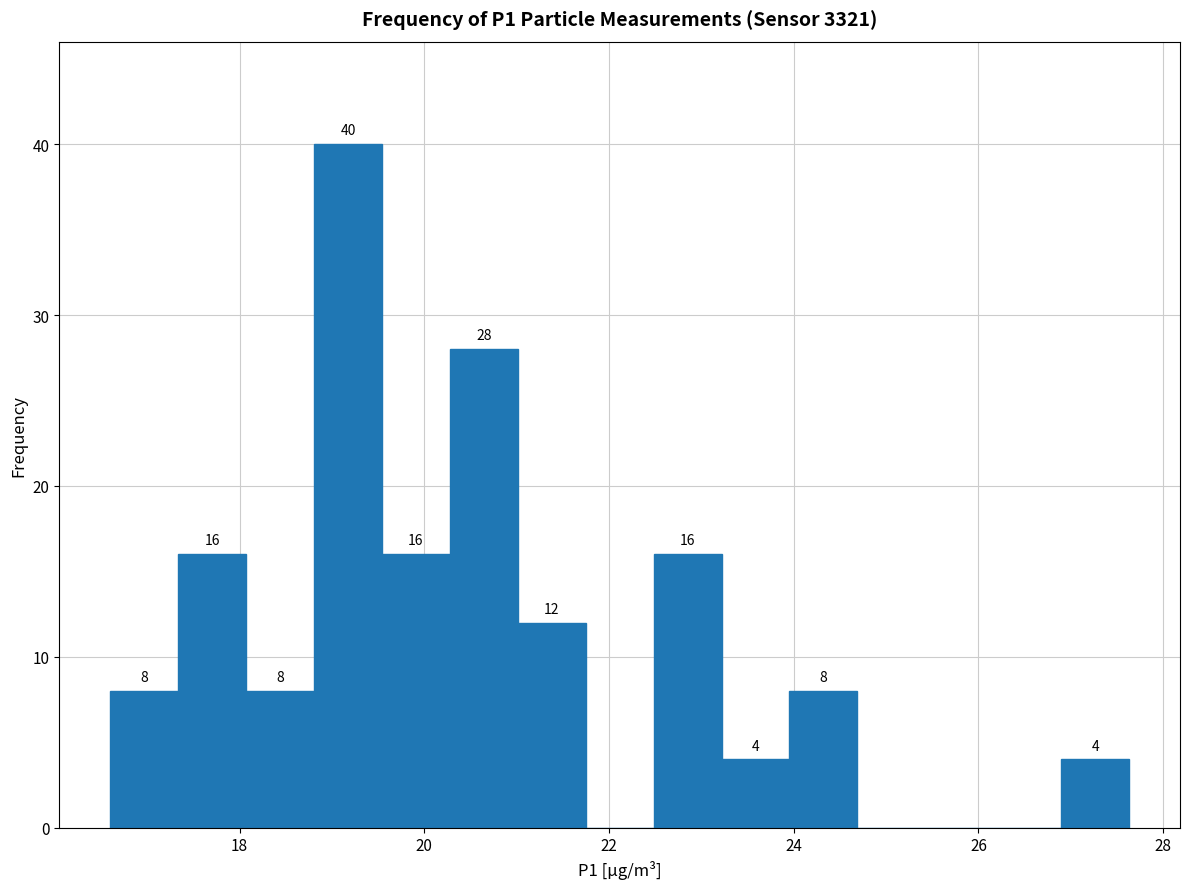

Read against the x-axis, roughly where is the centre of the tallest bar?

19.2